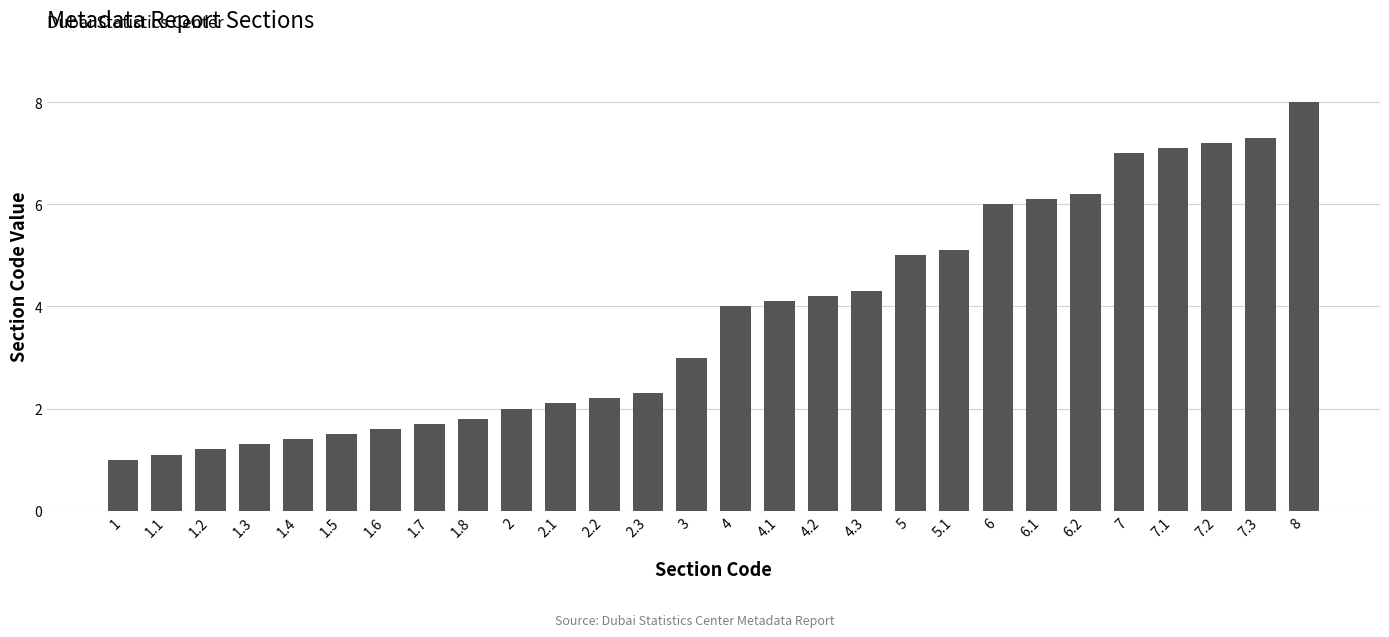

Rank the categories by value from lowest to highest.

1, 1.1, 1.2, 1.3, 1.4, 1.5, 1.6, 1.7, 1.8, 2, 2.1, 2.2, 2.3, 3, 4, 4.1, 4.2, 4.3, 5, 5.1, 6, 6.1, 6.2, 7, 7.1, 7.2, 7.3, 8